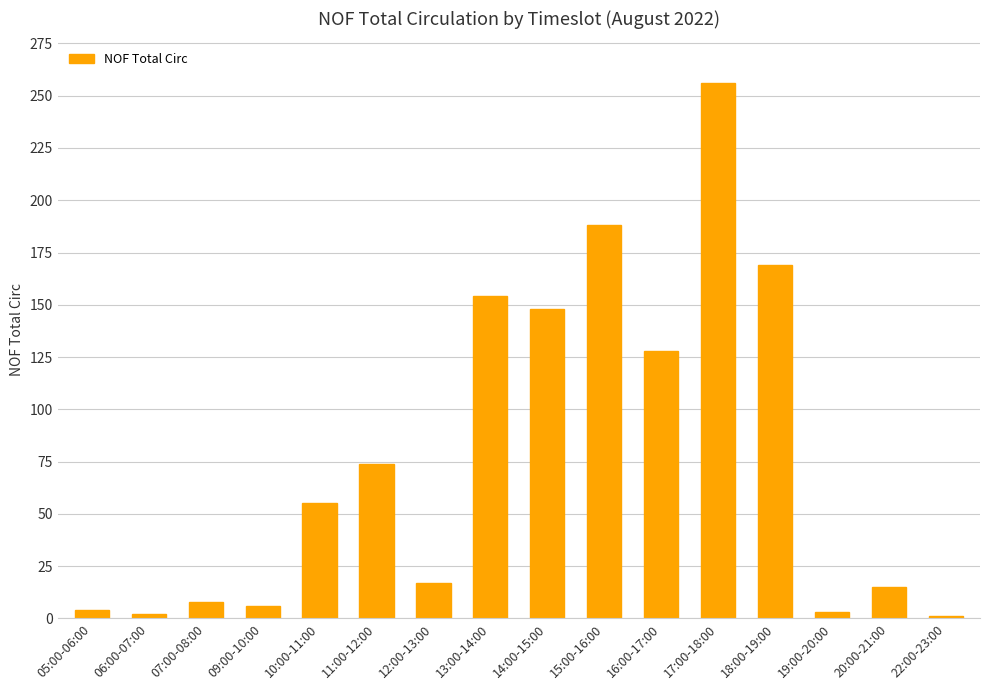

The chart shows a value of 17 at 12:00-13:00. True or false?

True